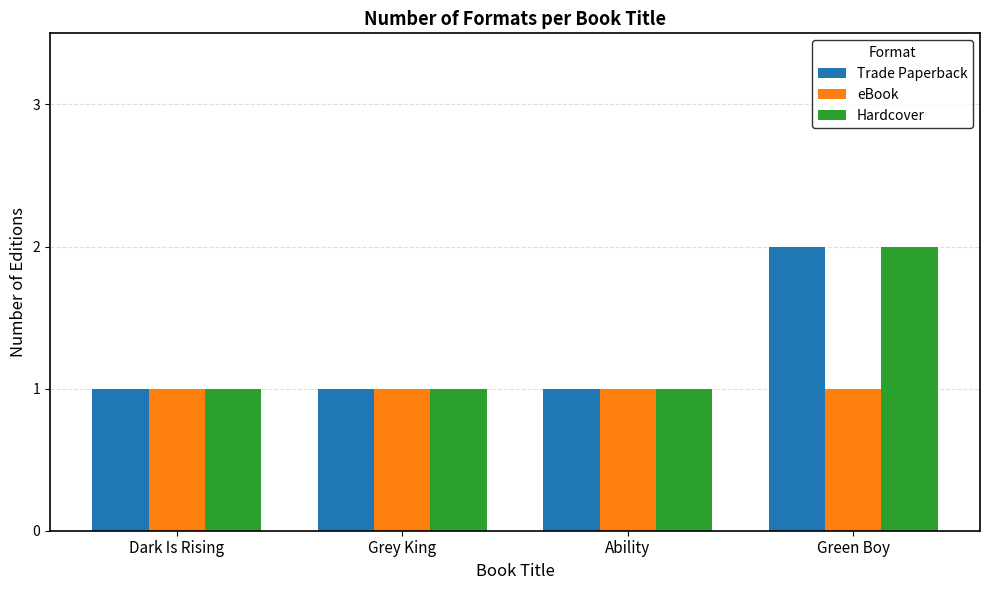

Is it true that eBook equals 1 at Ability?

True